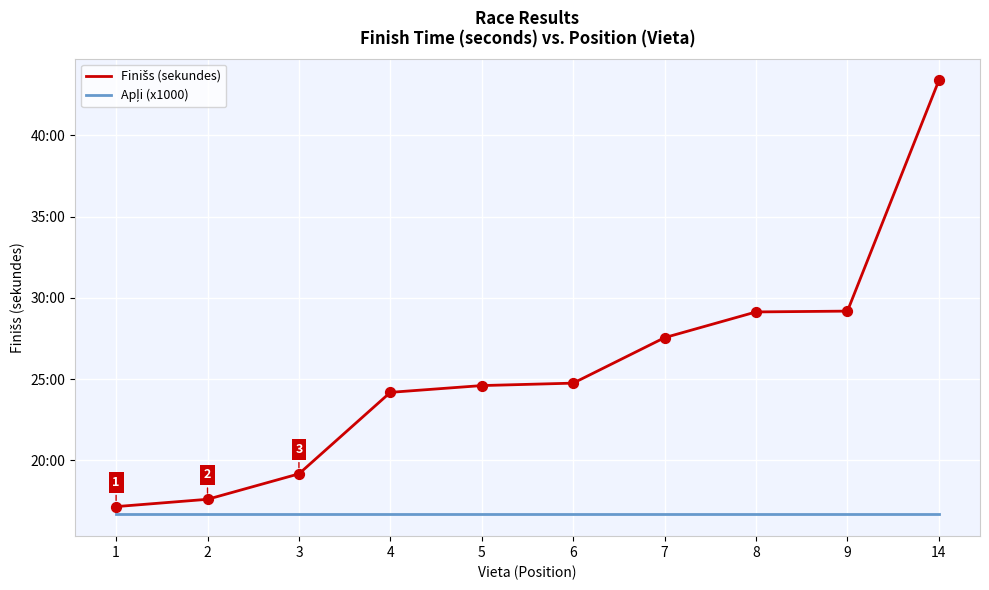

What is the total value across all series at 9?

2751